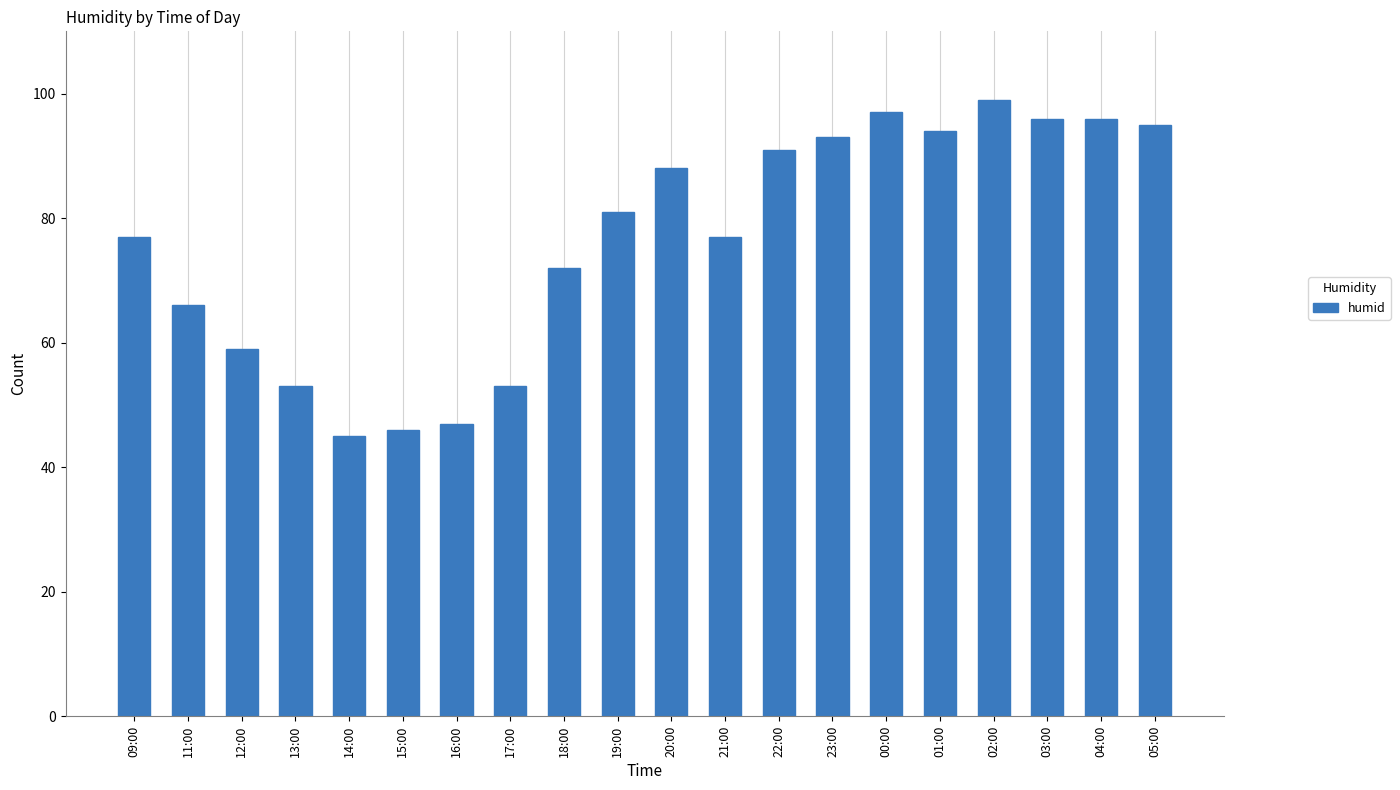

At which label is the value closest to 72?

18:00